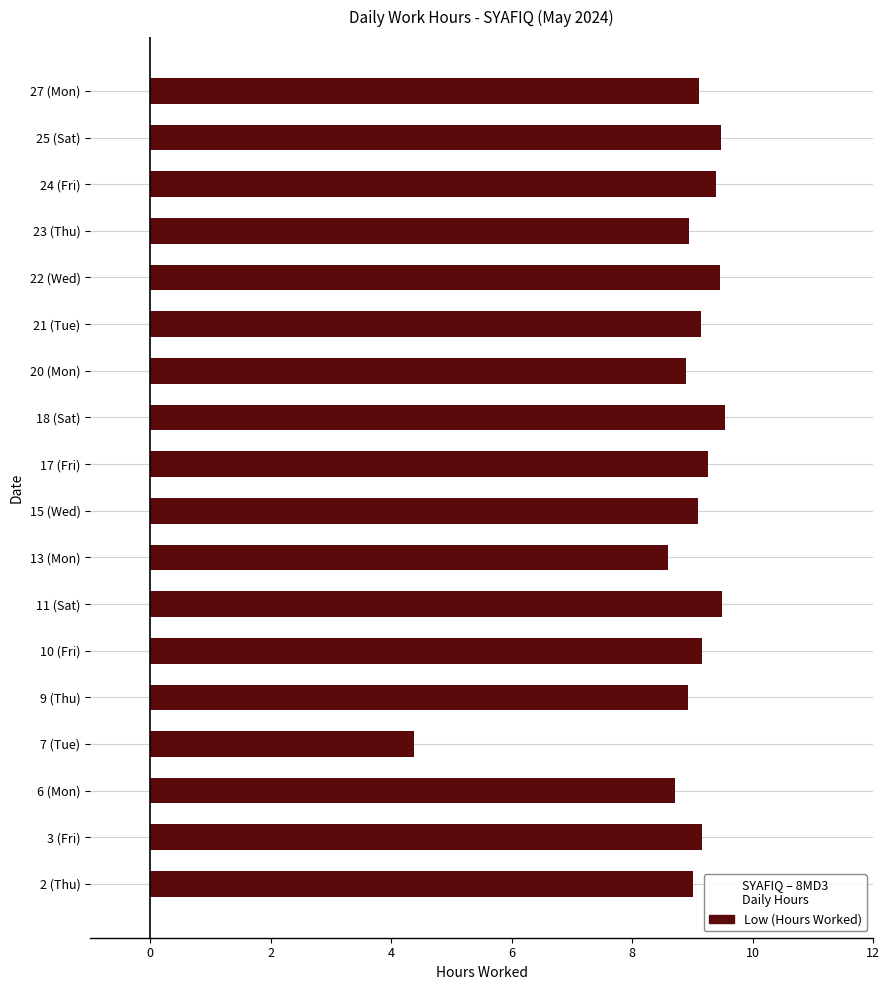

Which label corresponds to the smallest value in the chart?

7 (Tue)